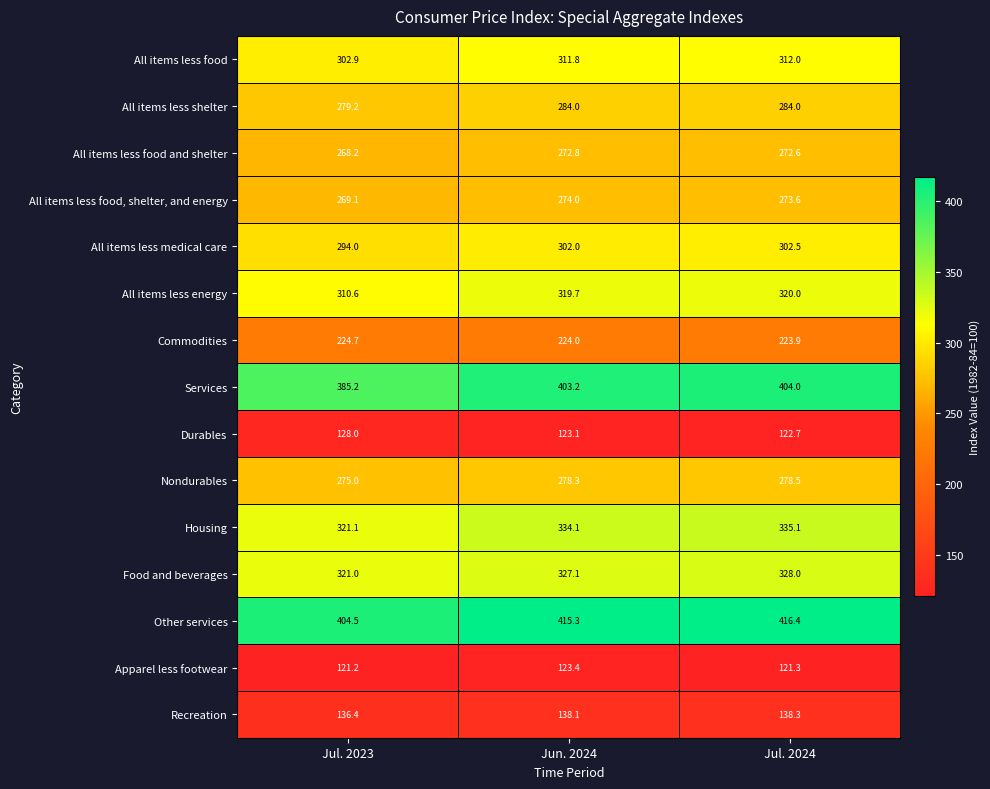

True or false: All items less food, shelter, and energy has a value of 273.6 at Jul. 2024.

True